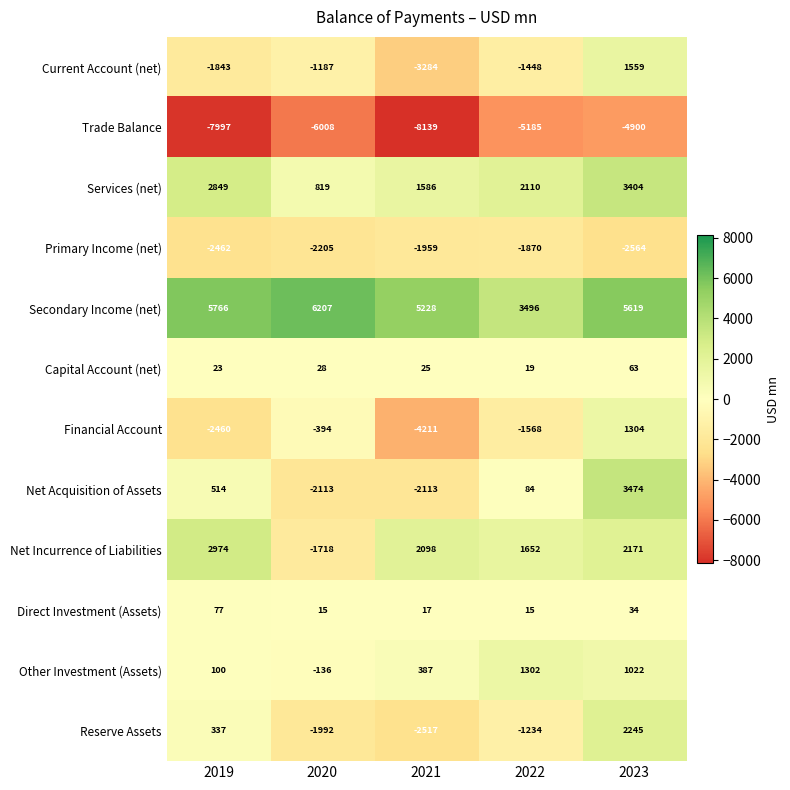

Where does the Financial Account series first go above -1568?

2020